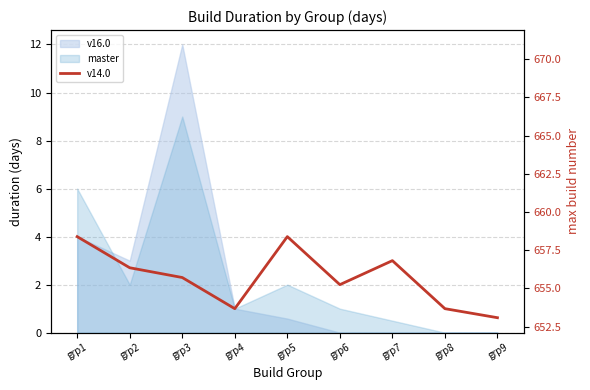

What is the change in value from grp1 to grp7?

-1.0